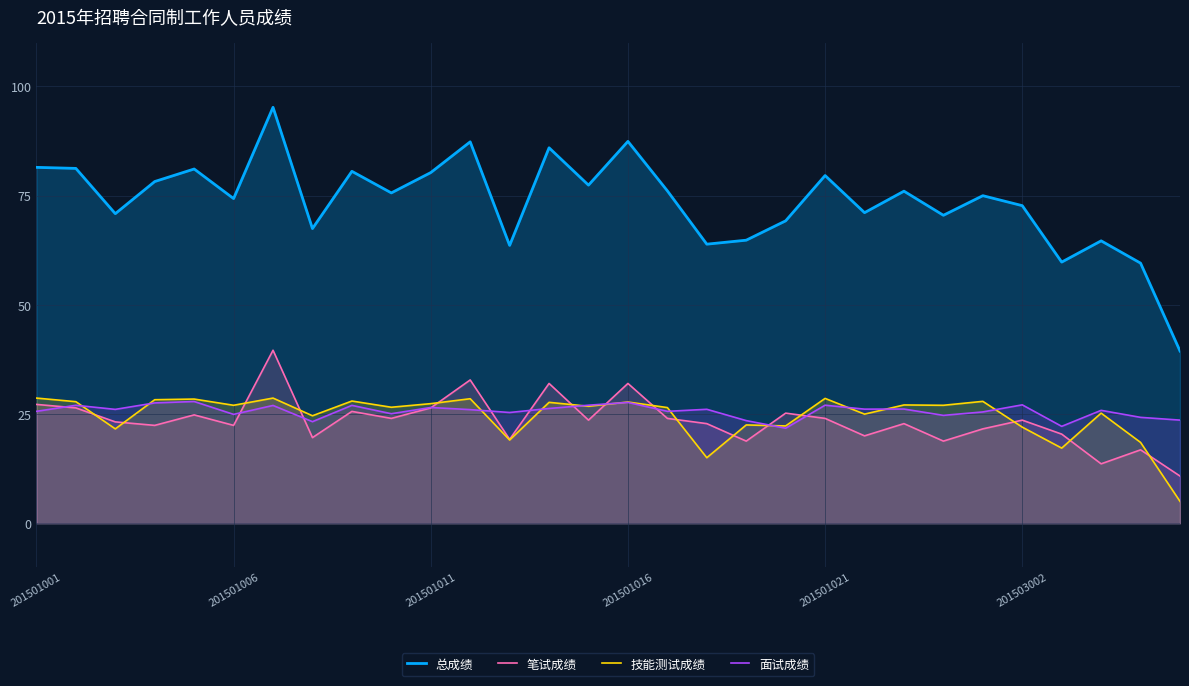

What is the maximum value shown in the chart?

95.2